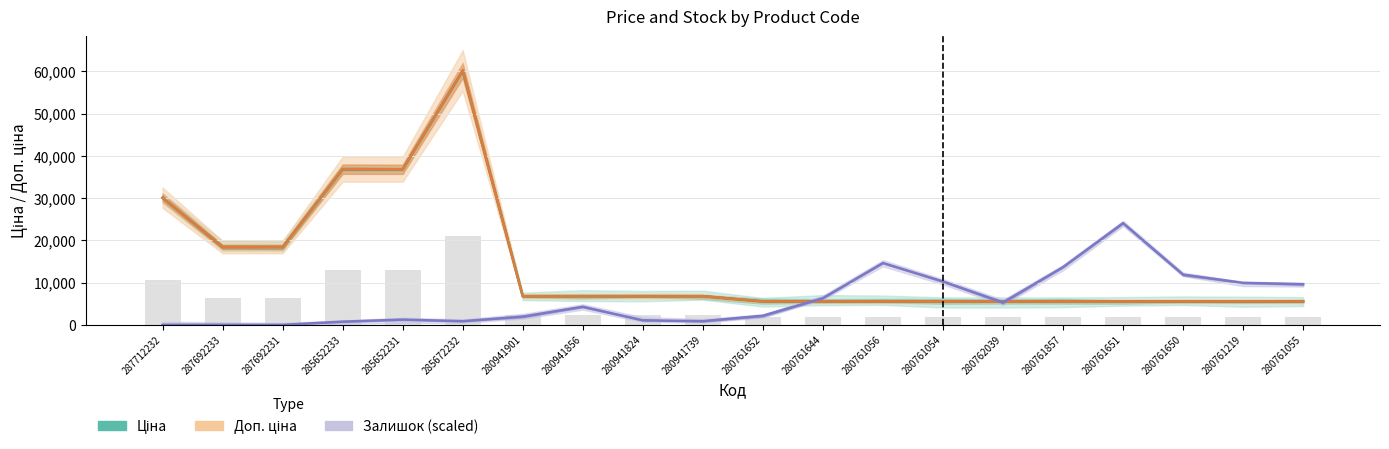

What is the label of the 9th bar from the right?

280761644